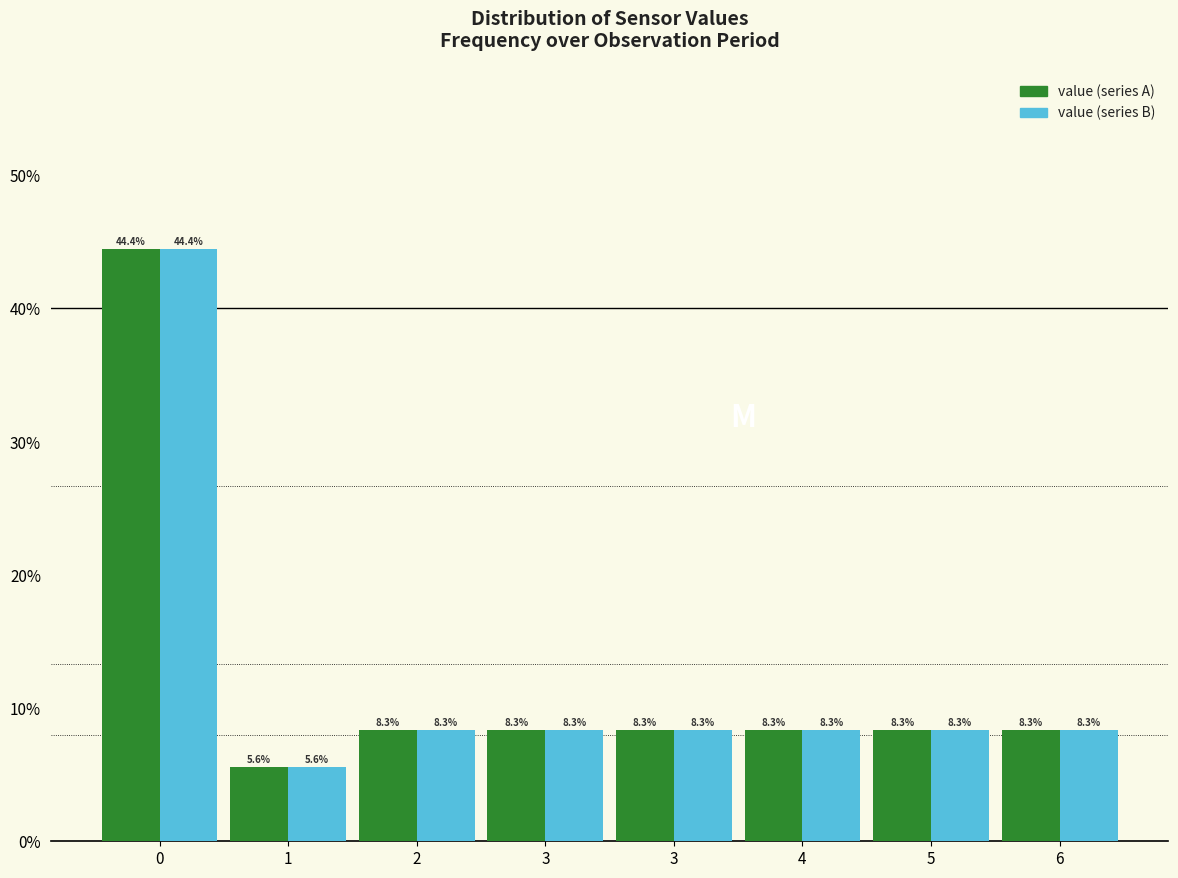

Does the chart contain stacked bars?

No